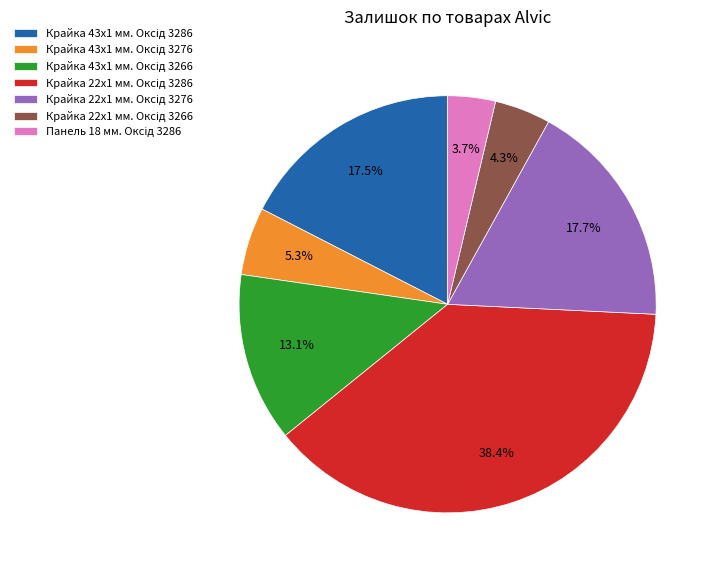

Is there a majority slice in this chart?

No